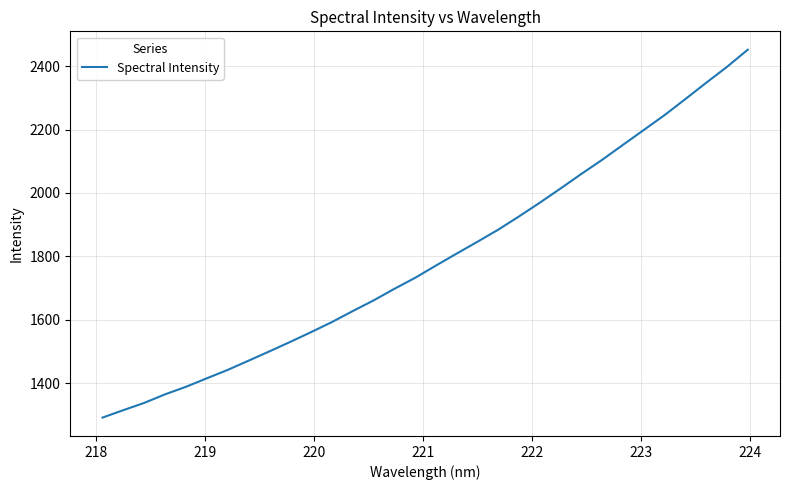

What is the maximum value shown in the chart?

2451.6